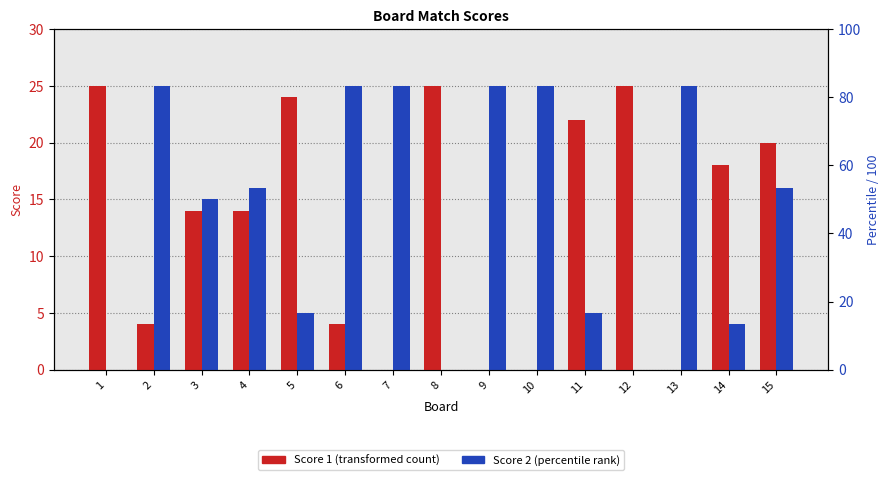

What is the sum of all Score 1 values?

195